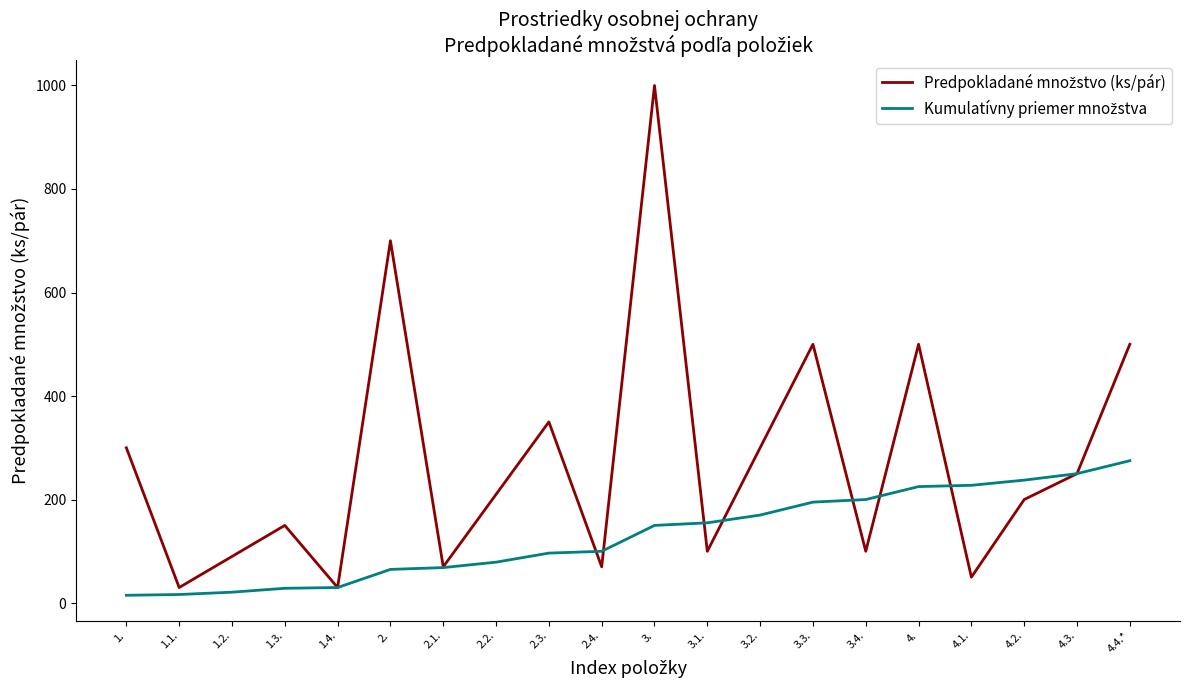

At which category is the sum across all series the highest?

3.